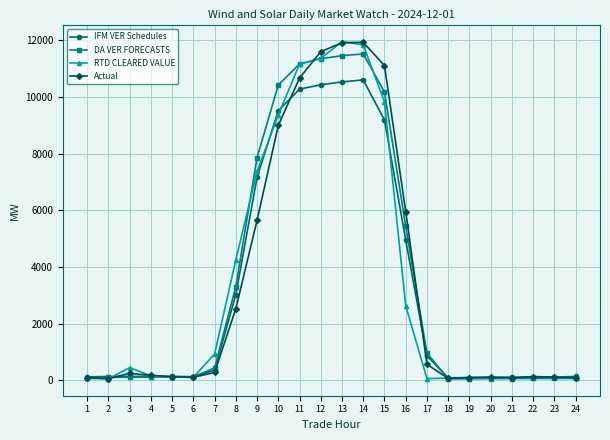

What is the maximum value for RTD CLEARED VALUE?

11947.2